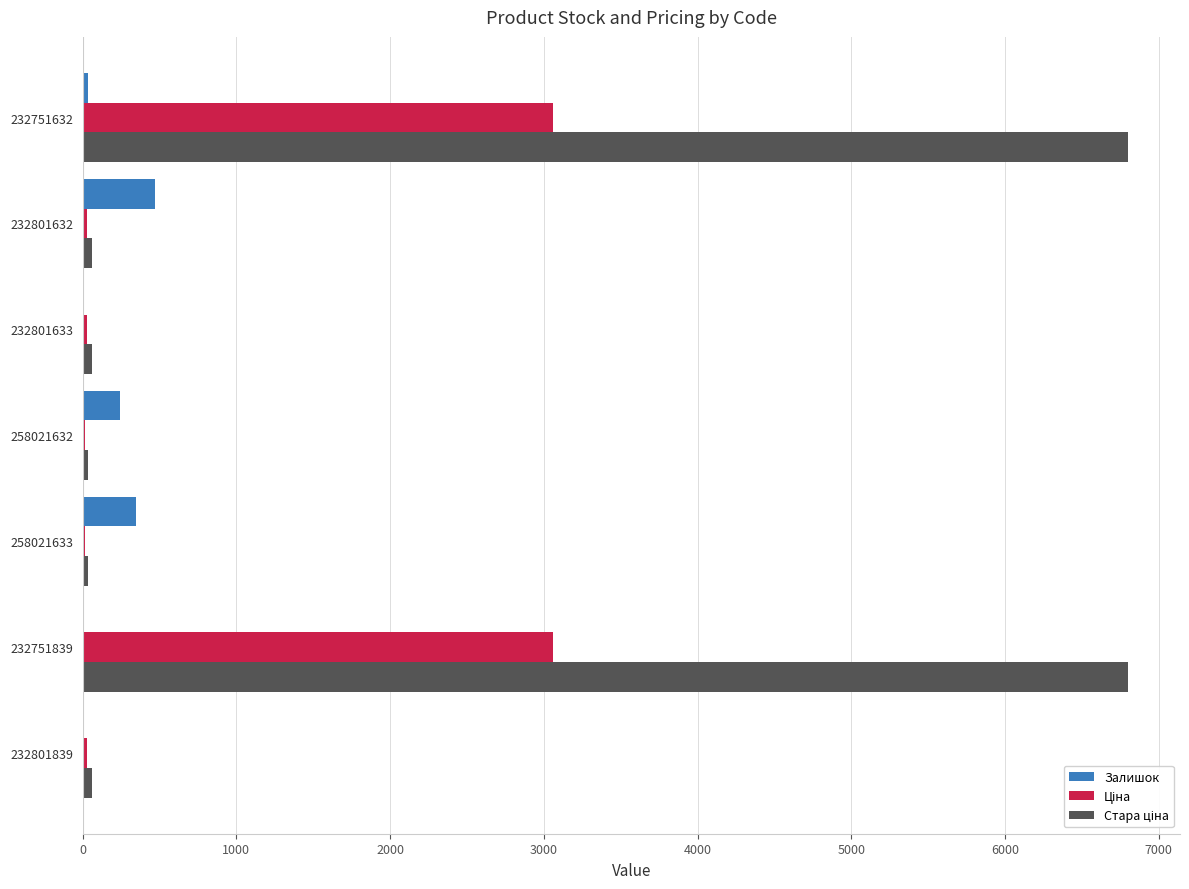

The value of Залишок at 258021633 is 347.0. True or false?

True